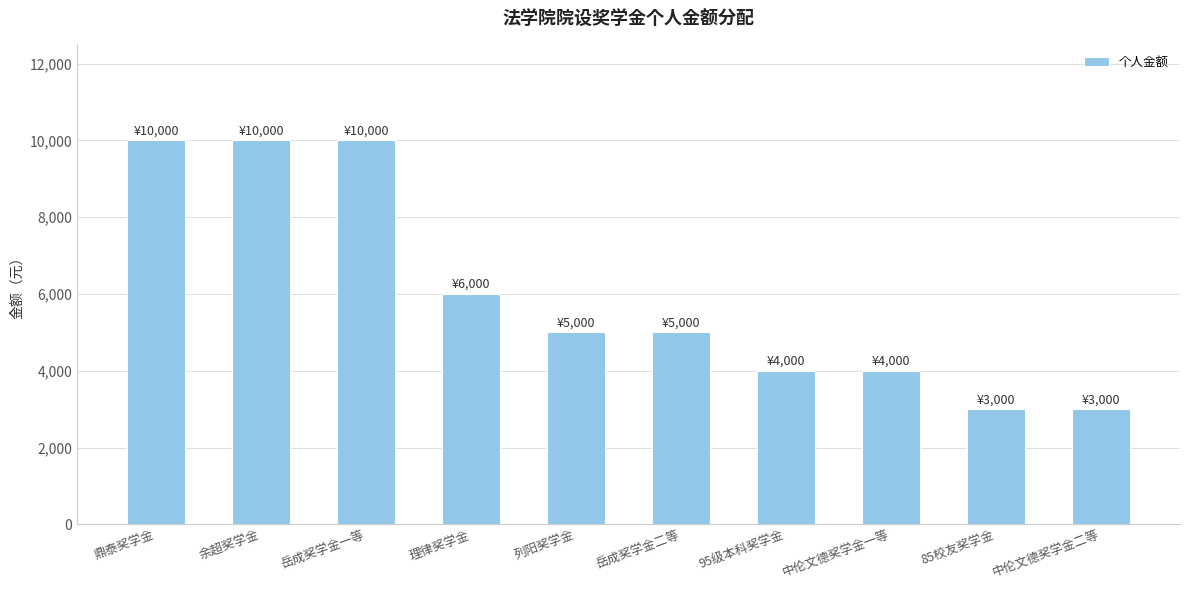

Reading left to right, what are all the values shown in this chart?

10000	10000	10000	6000	5000	5000	4000	4000	3000	3000